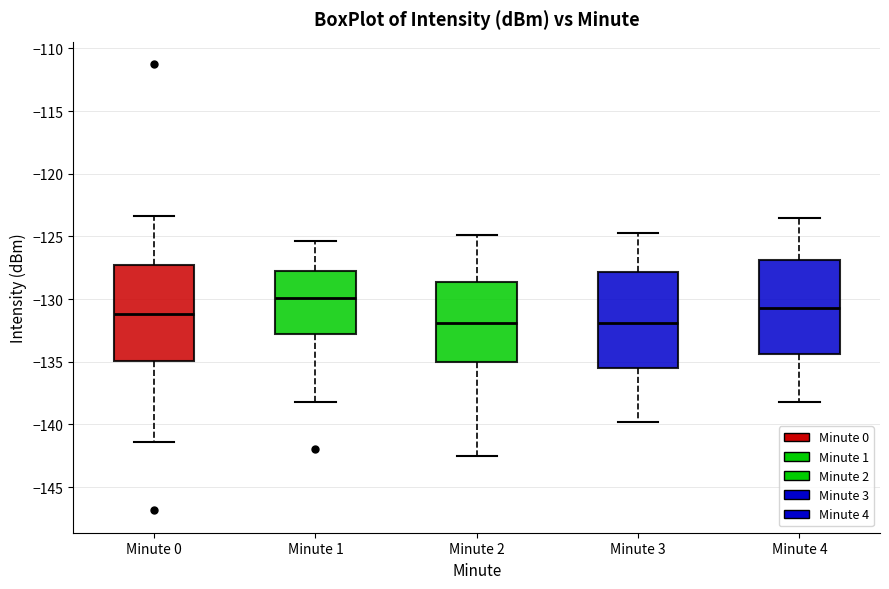

Reading left to right, transcribe this box plot: for each box, give where its median line is, the range the box spans, and where its two whiskers end, as read against the y-axis. The values are not printed on the chart, so give them approximately, as read against the axis.

Minute 0: median -131.0, box -135.0 to -127.5, whiskers -141.5 to -123.5
Minute 1: median -130.0, box -132.5 to -127.5, whiskers -138.0 to -125.5
Minute 2: median -132.0, box -135.0 to -128.5, whiskers -142.5 to -125.0
Minute 3: median -132.0, box -135.5 to -128.0, whiskers -140.0 to -124.5
Minute 4: median -130.5, box -134.5 to -127.0, whiskers -138.0 to -123.5